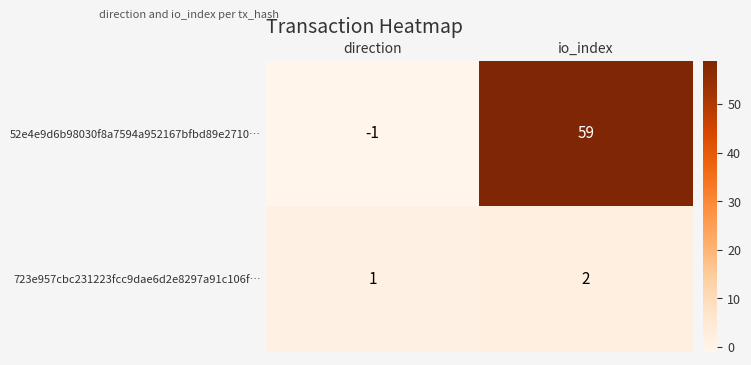

The value of 723e957cbc231223fcc9dae6d2e8297a91c106f… at io_index is 3. True or false?

False